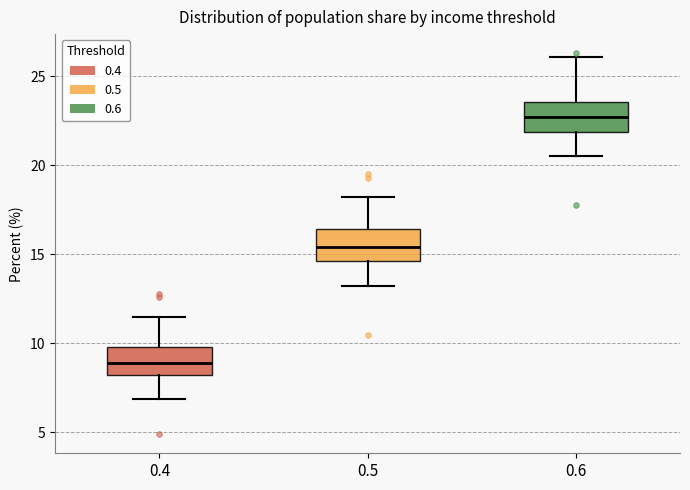

Where is the upper edge of the box at x = 0.6 on the y-axis? The values are not printed on the chart, so give them approximately, as read against the axis.

23.5